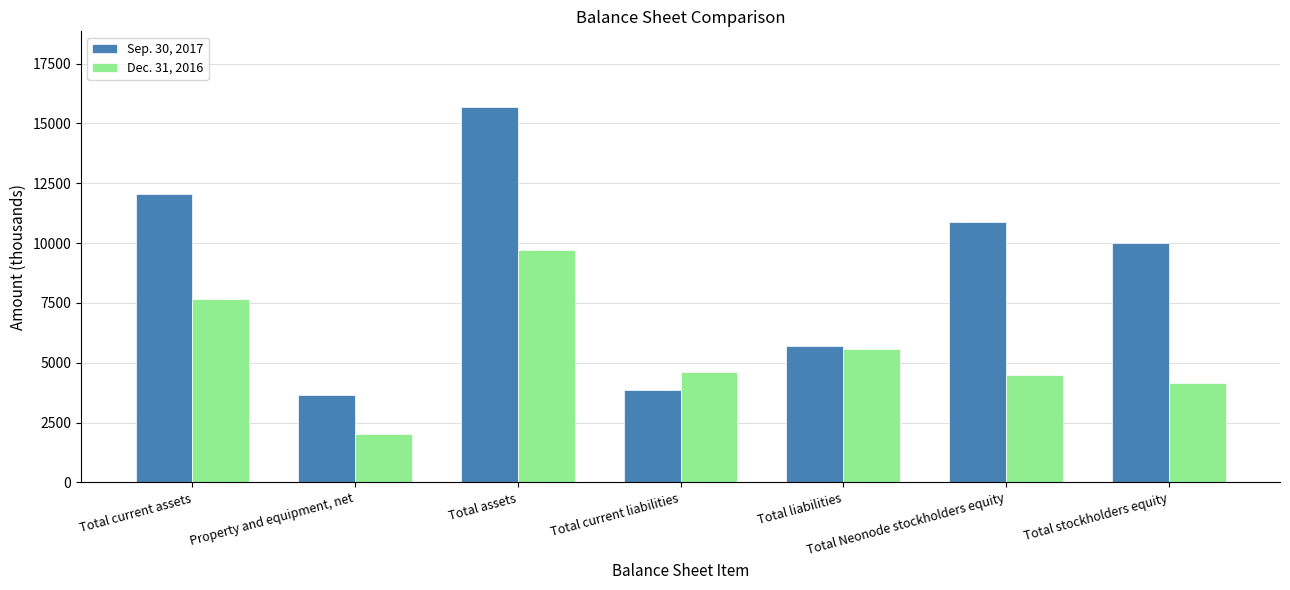

Rank the categories by Dec. 31, 2016 value from lowest to highest.

Property and equipment, net, Total stockholders equity, Total Neonode stockholders equity, Total current liabilities, Total liabilities, Total current assets, Total assets